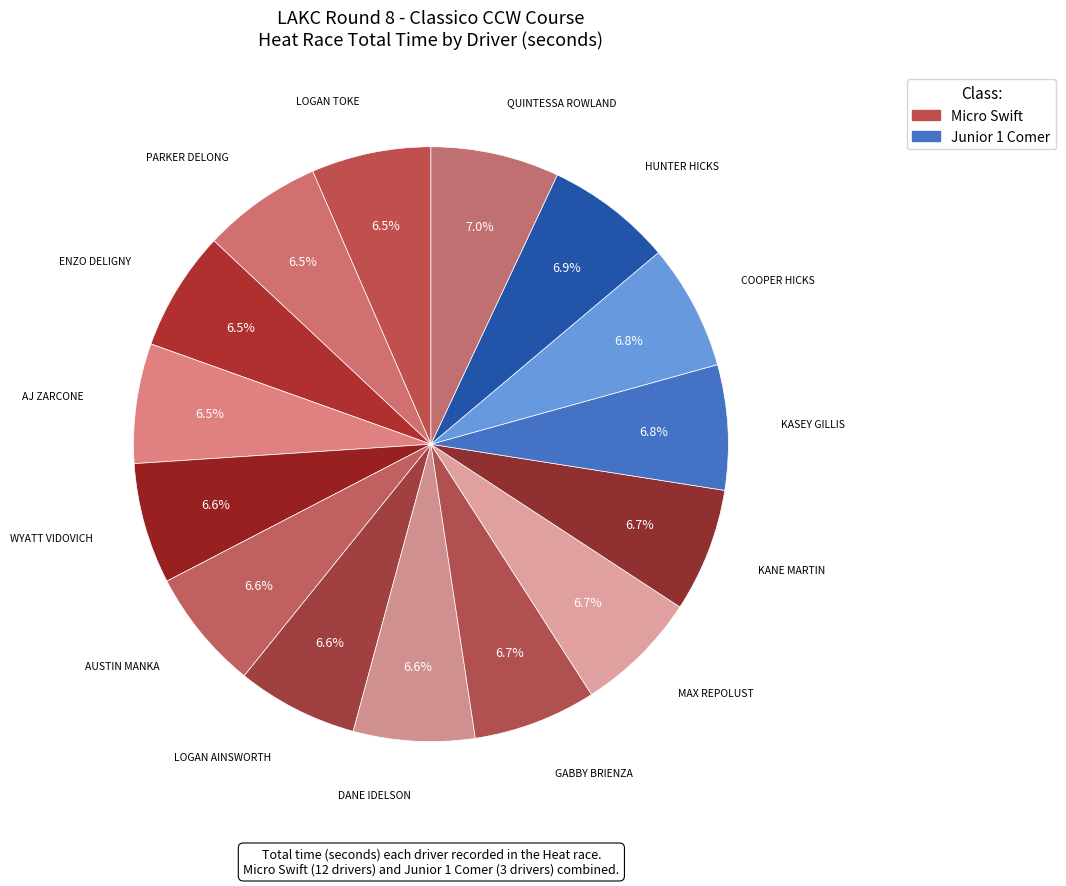

How many slices are in this pie chart?

15